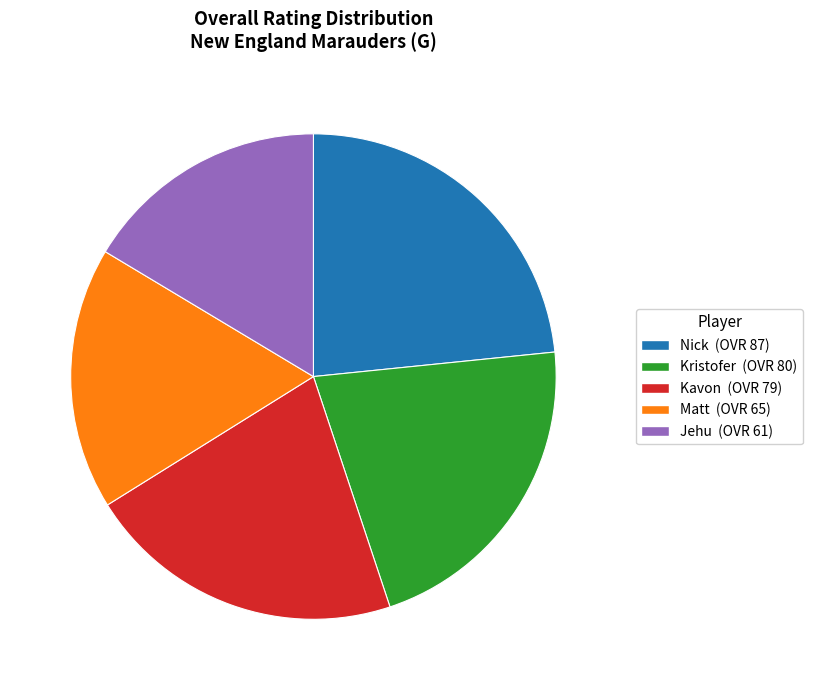

Which category has the biggest portion of the pie?

Nick